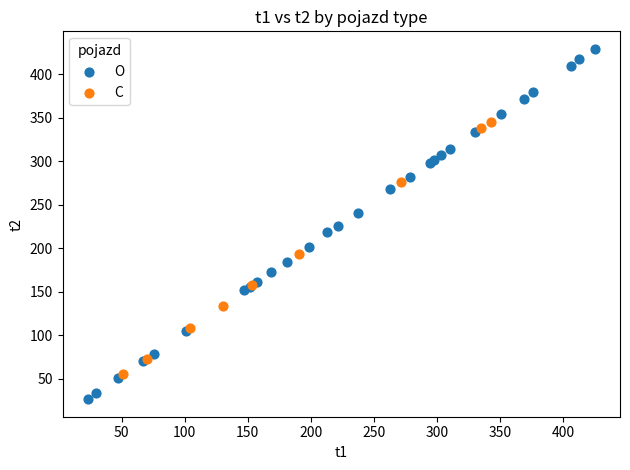

Which series reaches the maximum Y coordinate?

O